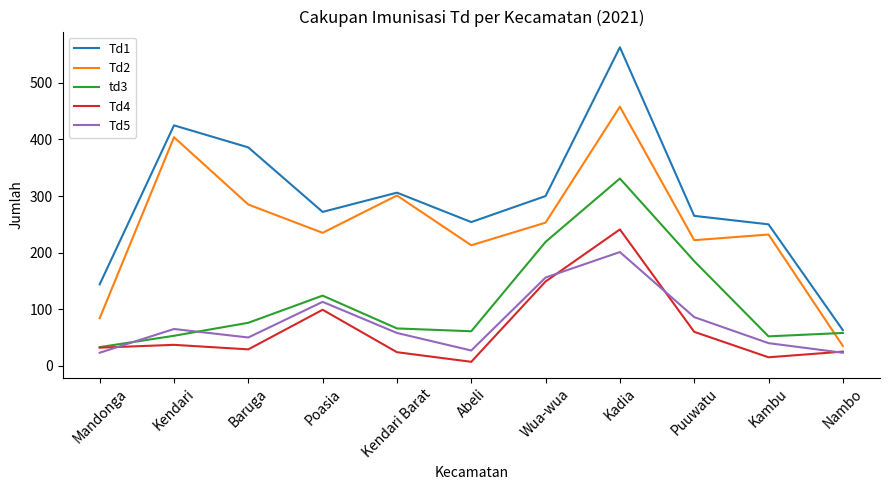

At how many categories does at least one series exceed 365?

3